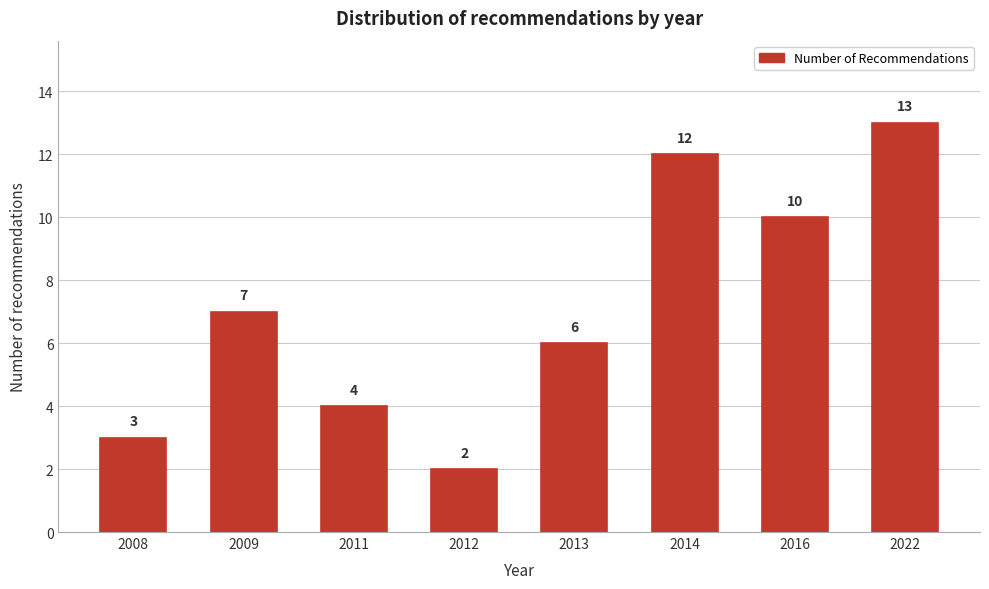

Reading left to right, what are all the values shown in this chart?

2008=3	2009=7	2011=4	2012=2	2013=6	2014=12	2016=10	2022=13